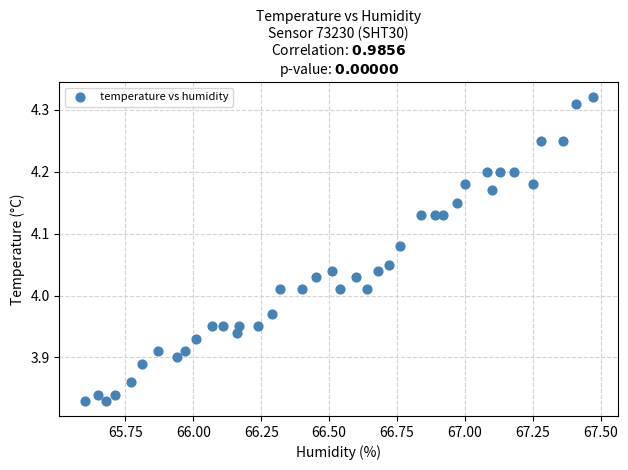

What is the range of Y values (max minus min)?

0.5